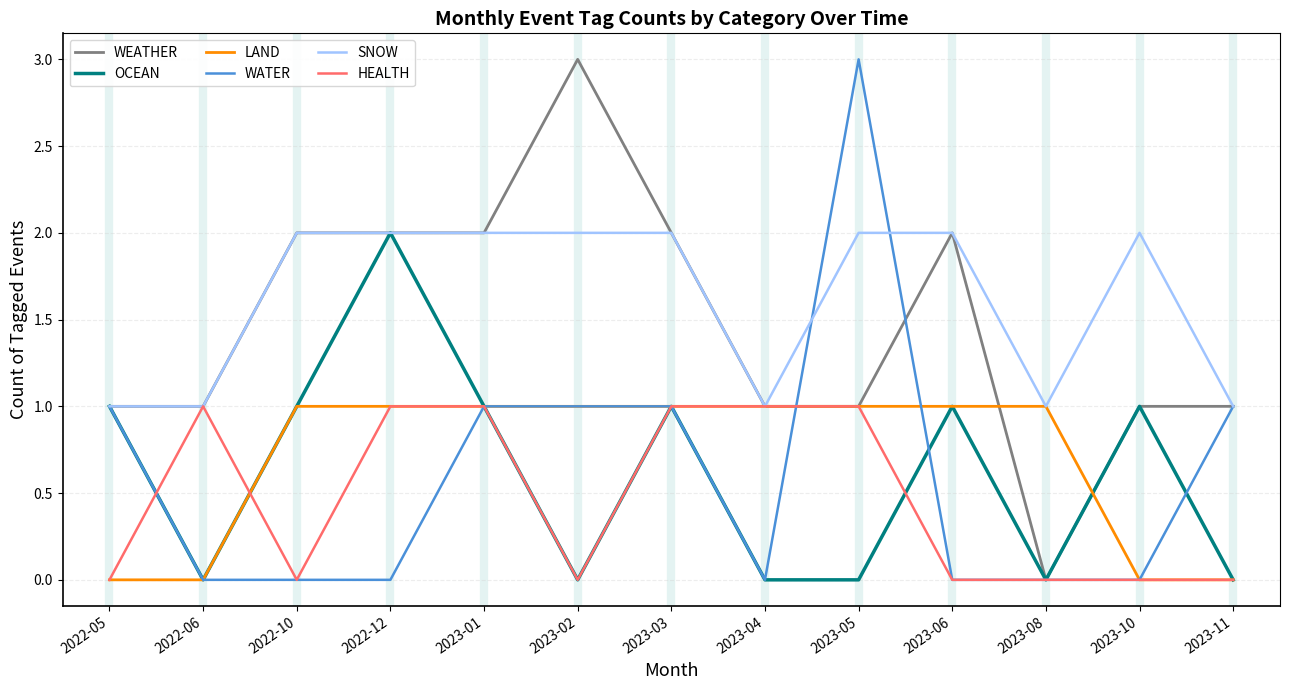

True or false: OCEAN has more than 2 points higher than both neighbors.

True